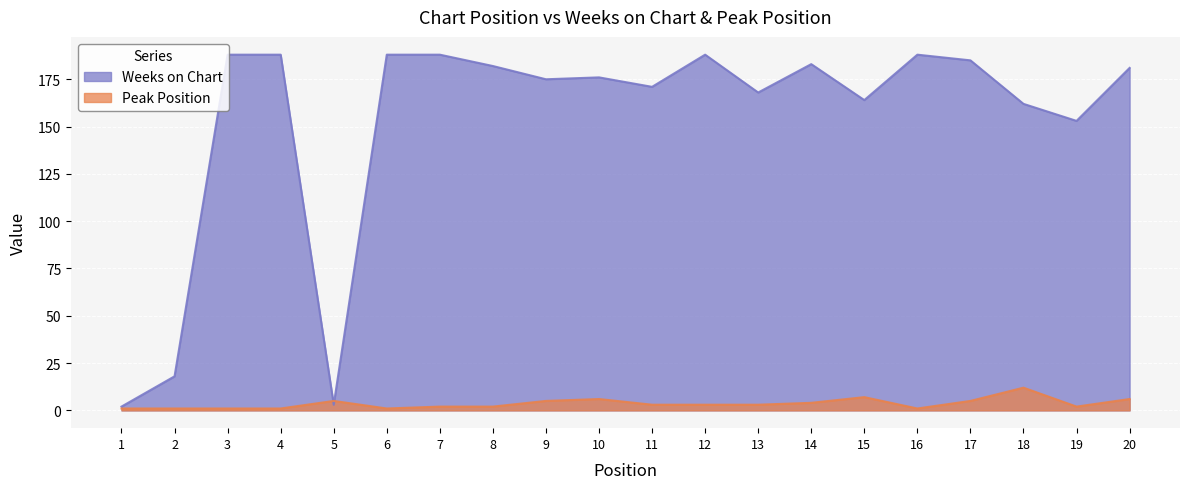

Is it true that Peak Position equals 1 at 12?

False